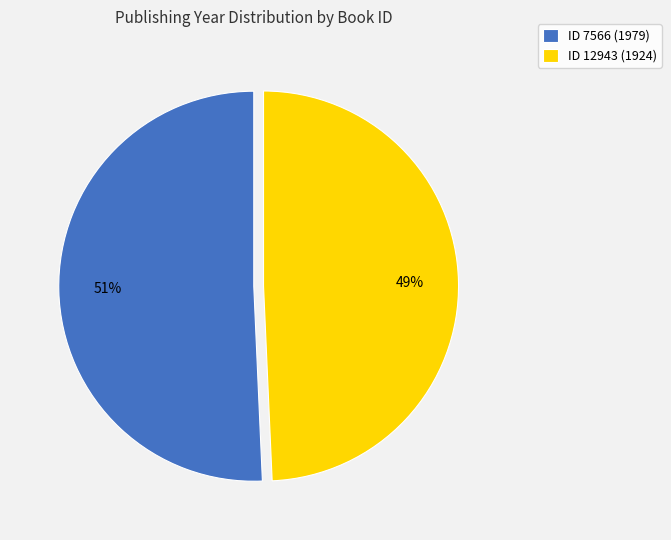

Does any single category account for the majority?

Yes